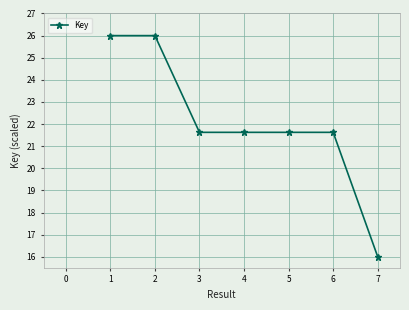

The chart shows a value of 21.6 at 3. True or false?

True